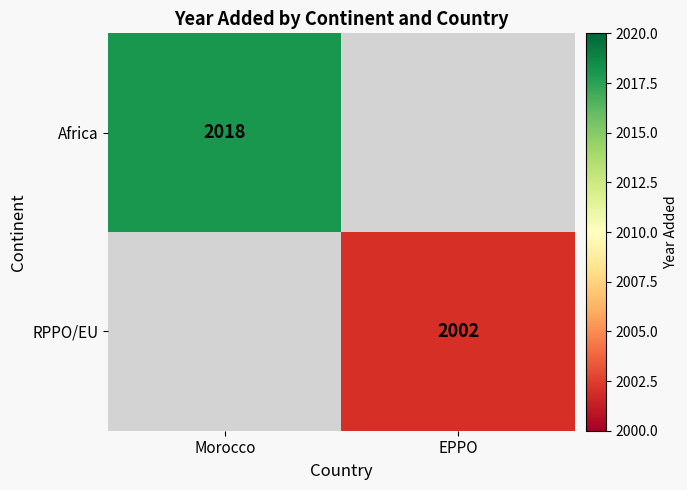

Is it true that Africa equals 3196 at Morocco?

False